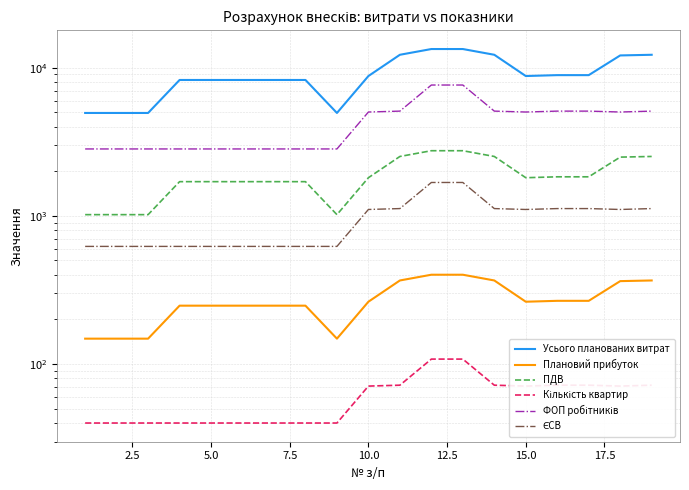

Which series has the largest total across all categories?

Усього планованих витрат